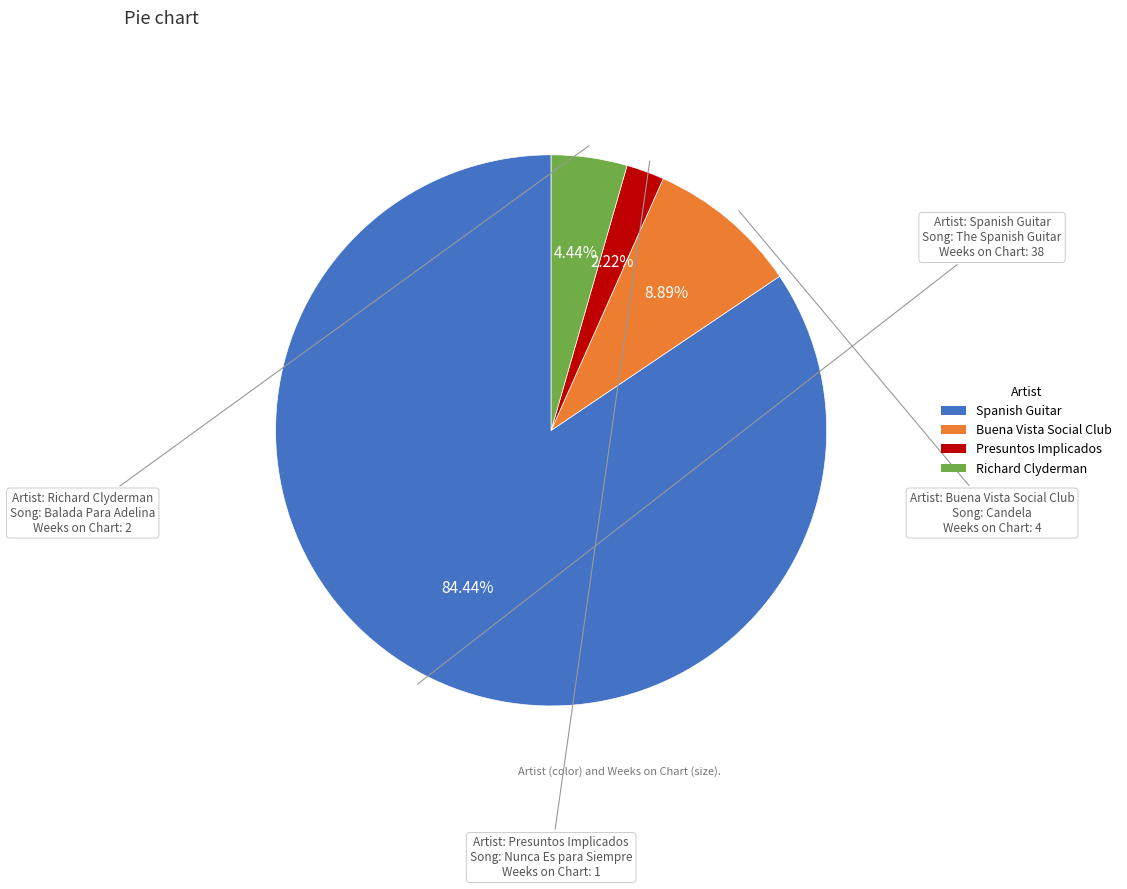

Does Presuntos Implicados account for over 50% of the chart?

No